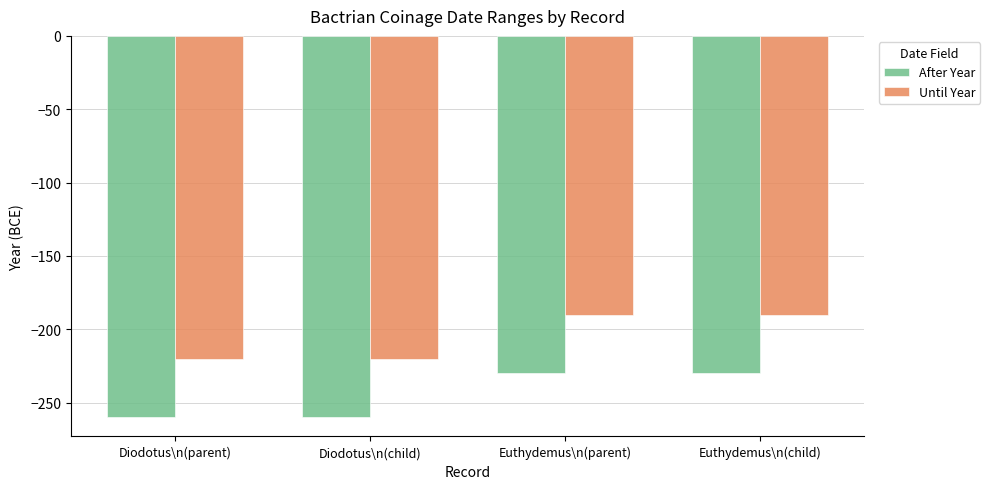

What is the total value across all series at Euthydemus\n(parent)?

-420